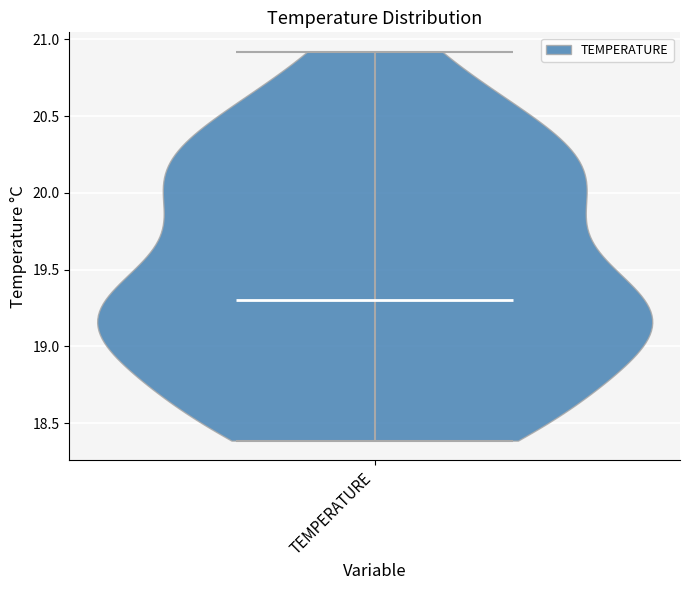

Read this violin plot against the y-axis: where its median line is, and the lowest and highest points the violin reaches. The values are not printed on the chart, so give them approximately, as read against the axis.

median line 19.3, lowest point 18.4, highest point 20.9